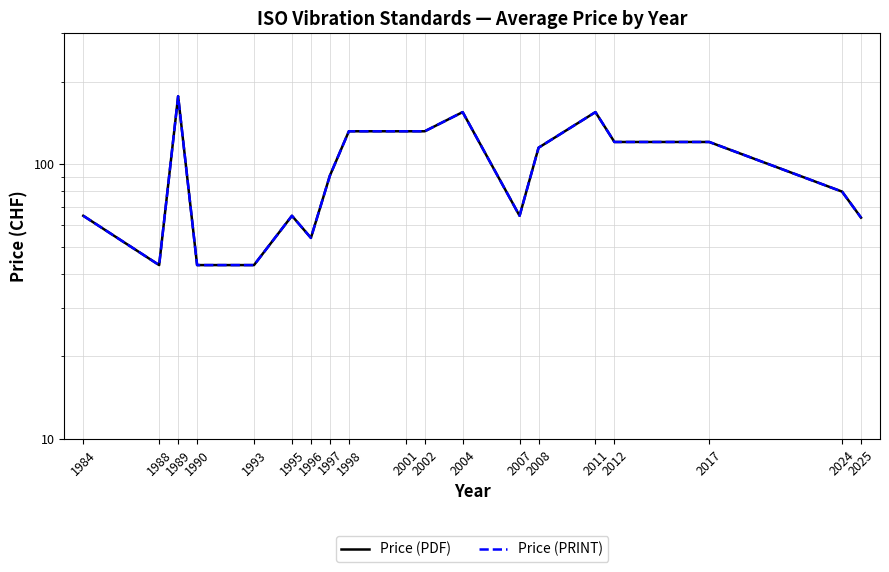

What is the sum of all Price (PDF) values?

1851.9